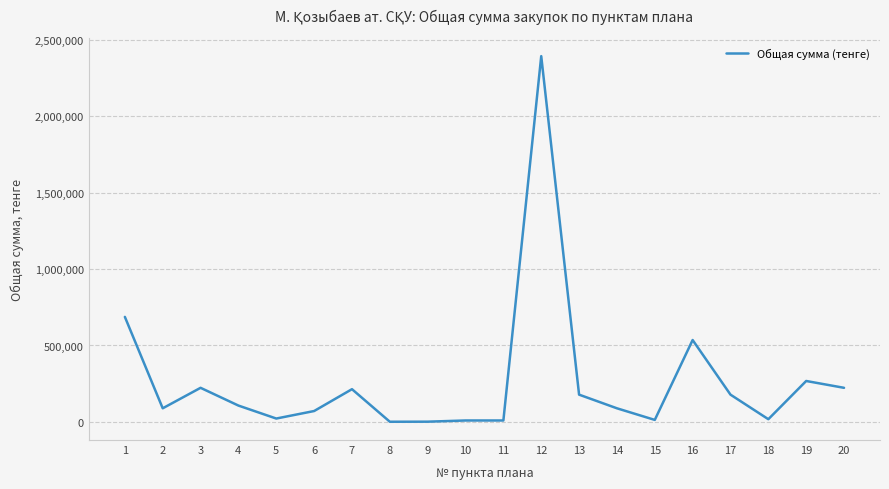

Does the chart display data point markers on the line(s)?

No